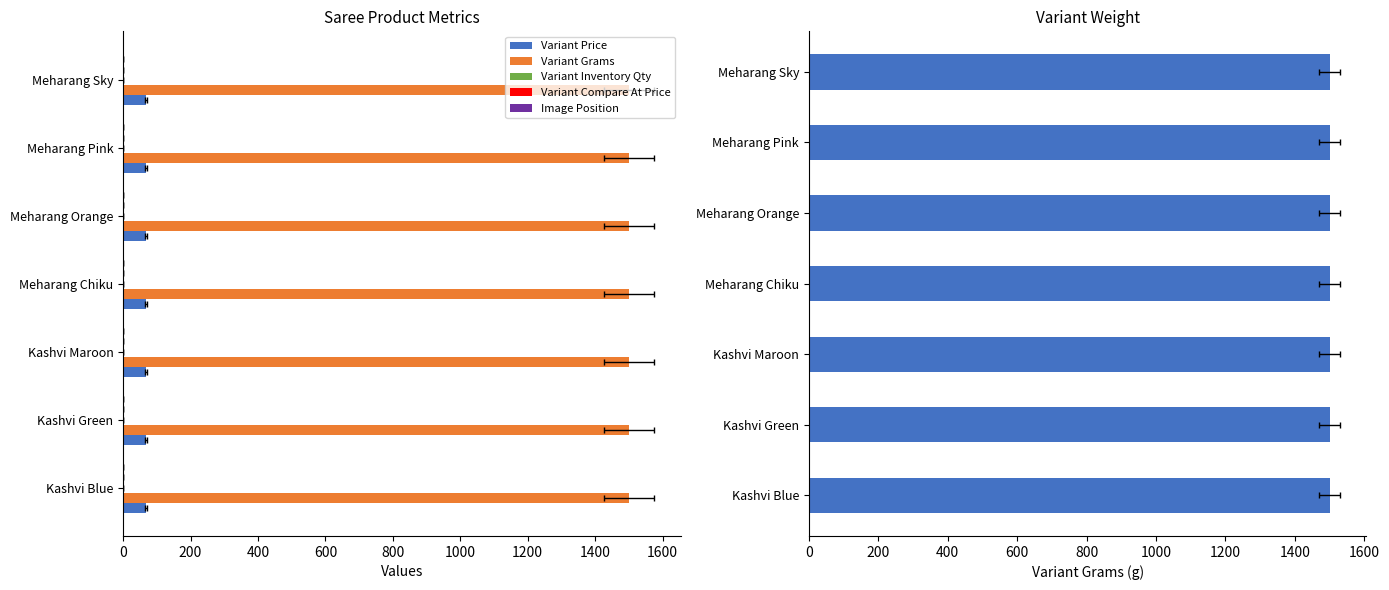

Rank the series by their maximum value, from lowest to highest.

Image Position, Variant Price, Variant Inventory Qty, Variant Compare At Price, Variant Grams